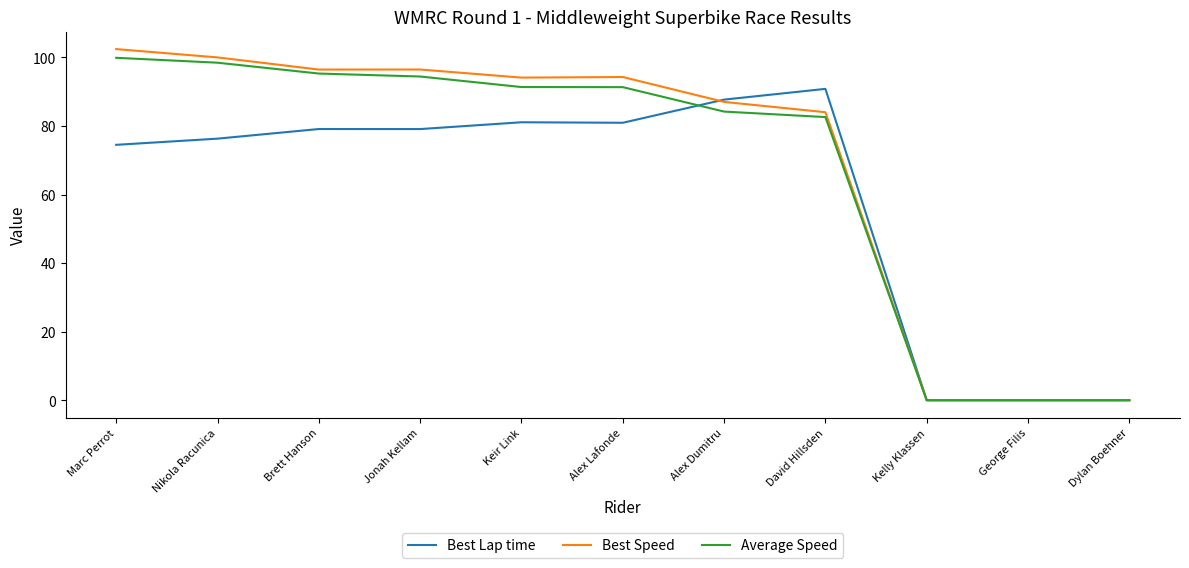

Read the Best Speed value at Jonah Kellam.

96.5